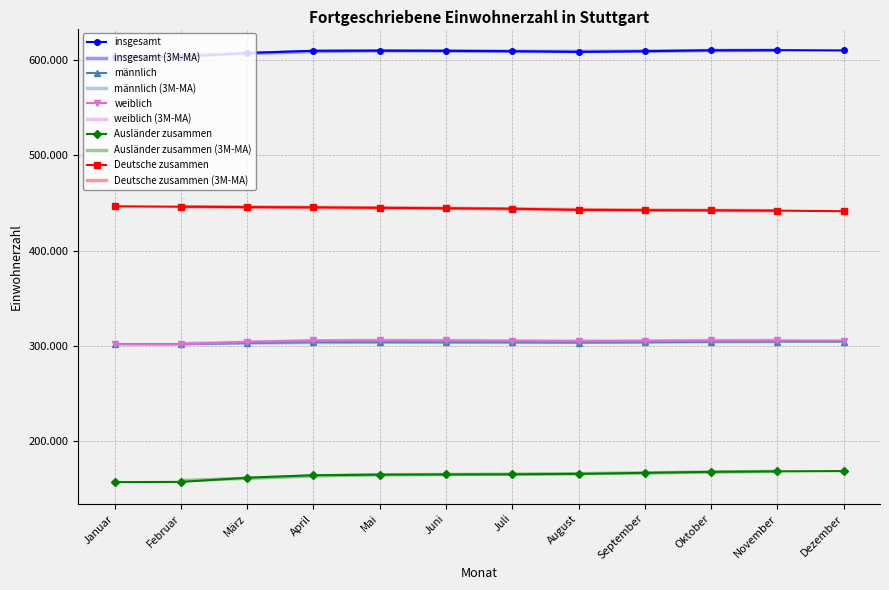

What is the value of the männlich point at the 1st from the left?

301843